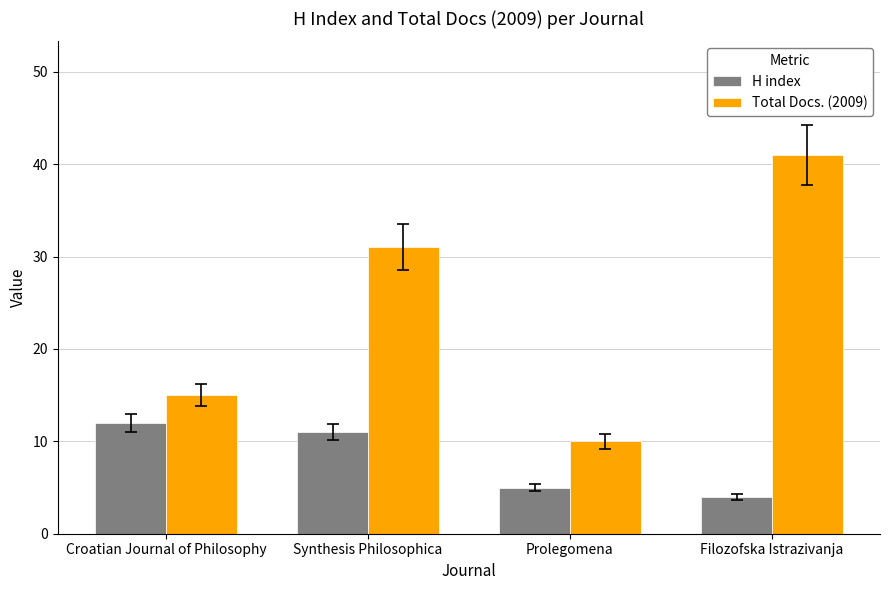

How many groups of bars are there?

4